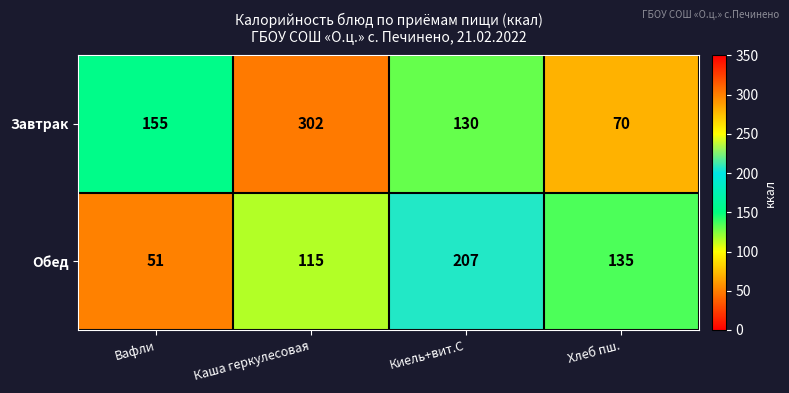

List the series in order of their peak value, highest first.

Завтрак, Обед